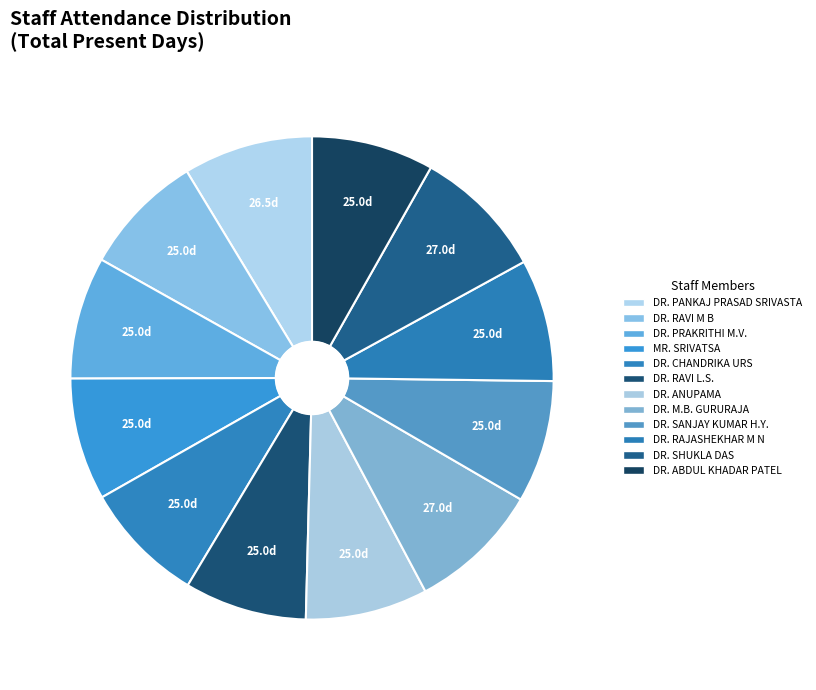

Is there a majority slice in this chart?

No